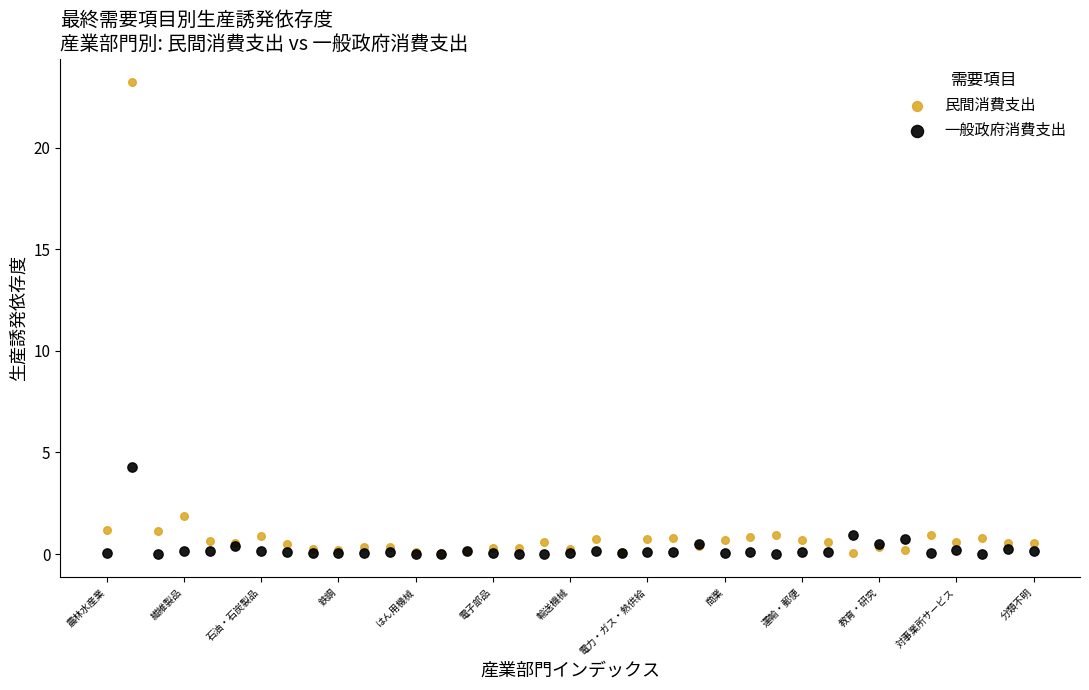

Across all series, what Y value is closest to 11?

4.3